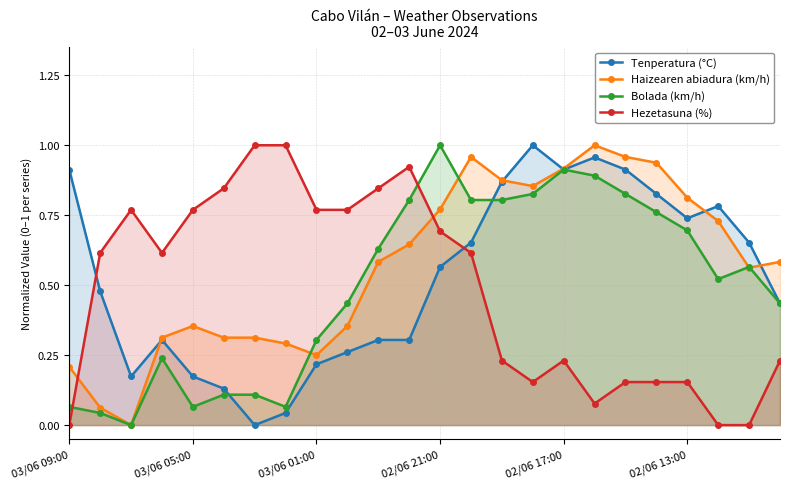

What are all the series names shown in the legend?

Tenperatura (°C), Haizearen abiadura (km/h), Bolada (km/h), Hezetasuna (%)